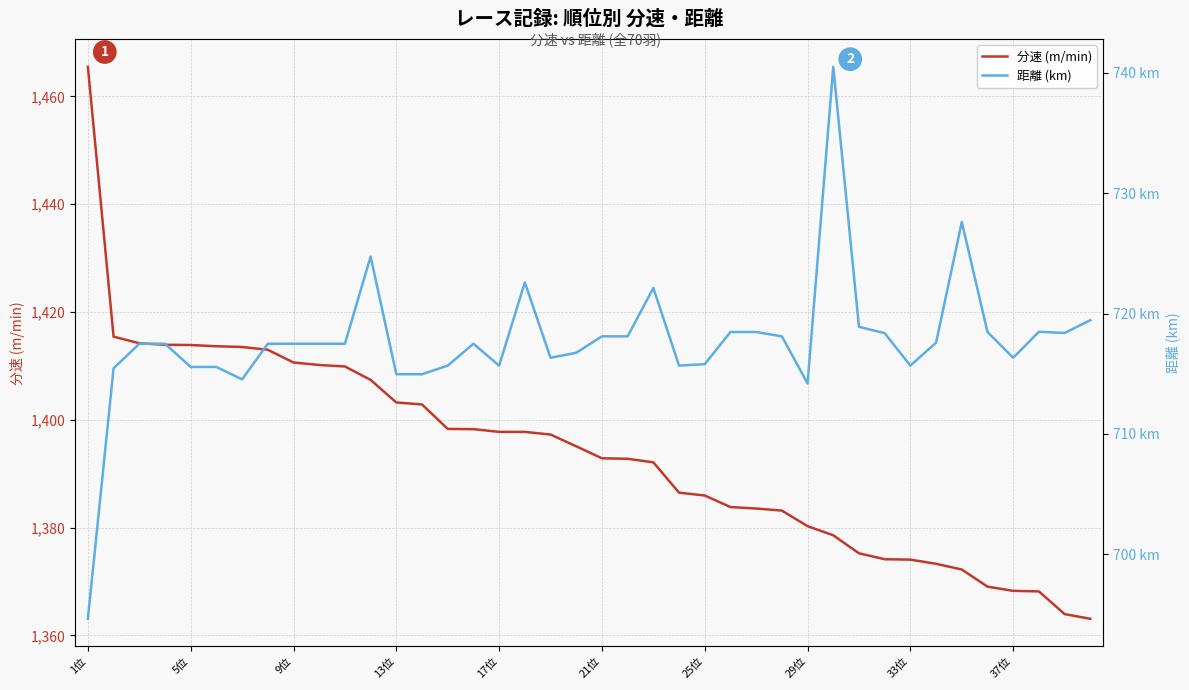

True or false: 分速 (m/min) has a value of 1403.2 at 13位.

True